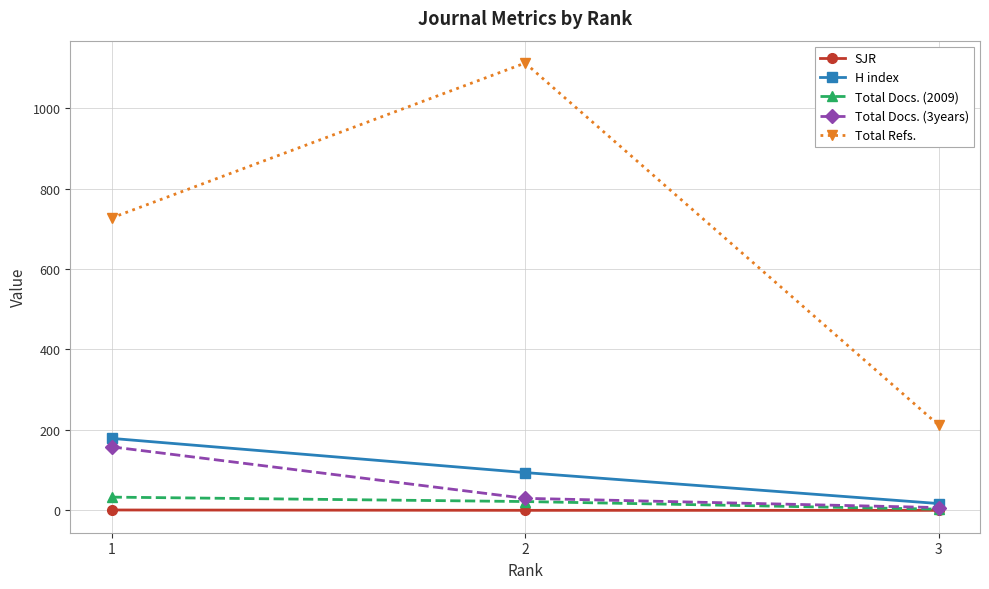

What are all the series names shown in the legend?

SJR, H index, Total Docs. (2009), Total Docs. (3years), Total Refs.